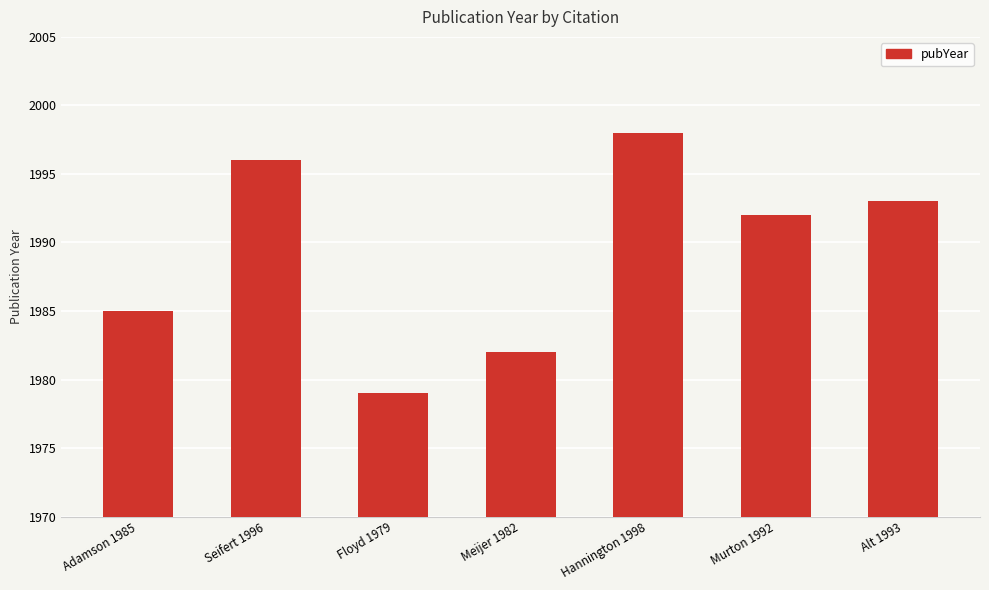

Count the values in the range 1982 to 1996.

5